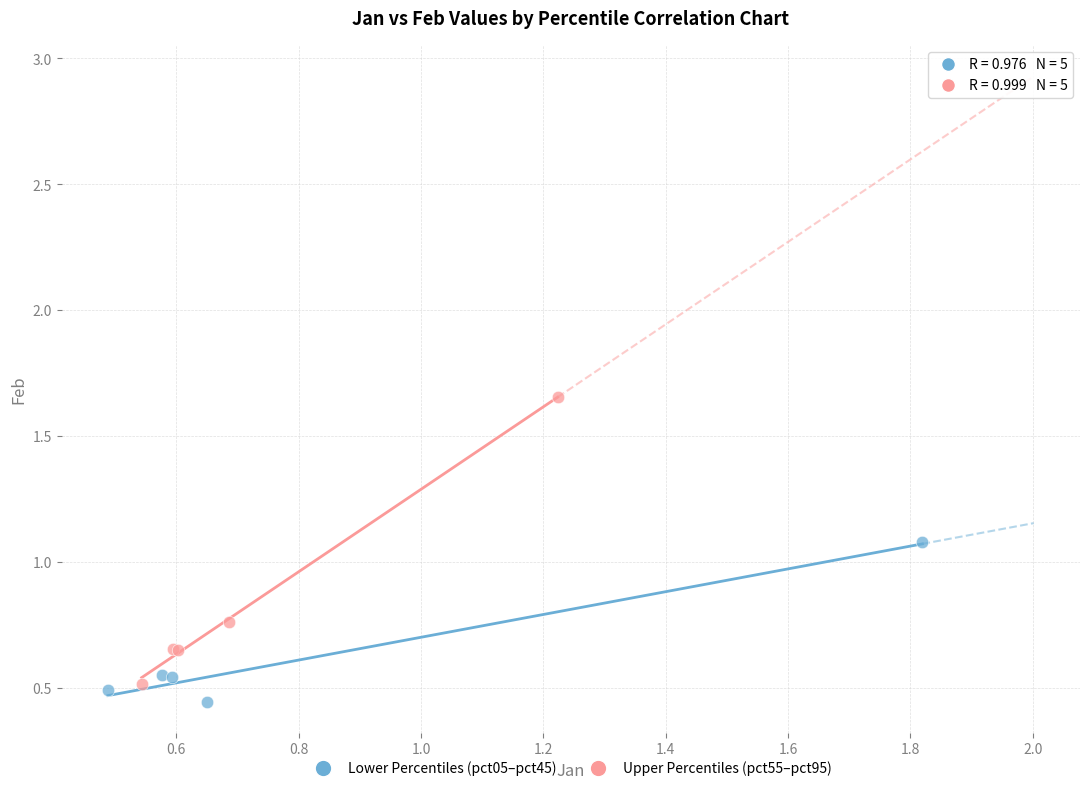

What are all the series names shown in the legend?

Lower Percentiles (pct05–pct45), Upper Percentiles (pct55–pct95)